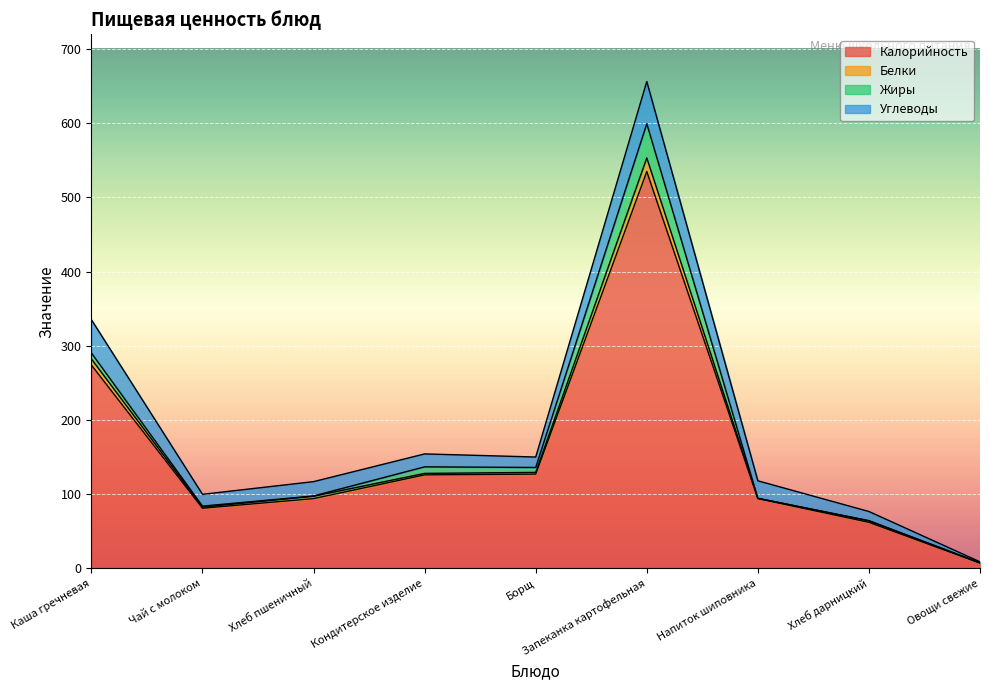

Read the Калорийность value at Борщ.

127.0